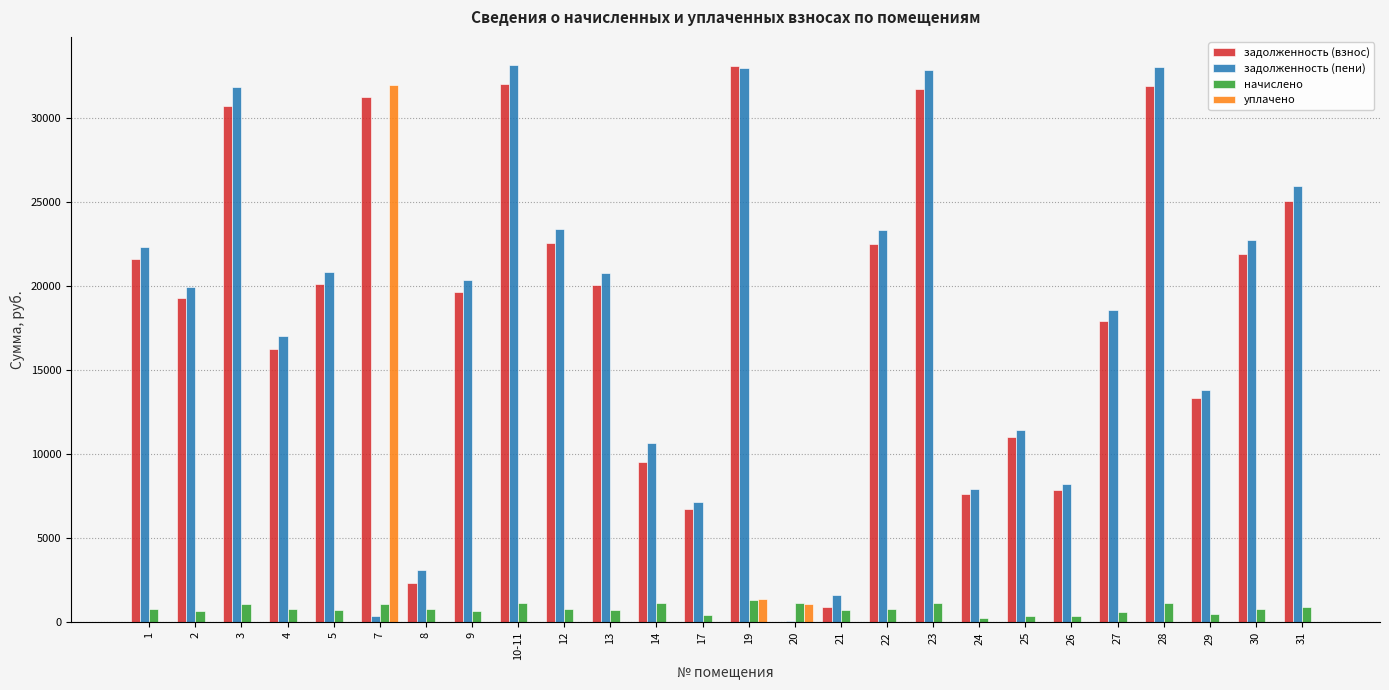

What is the maximum value shown in the chart?

33144.8